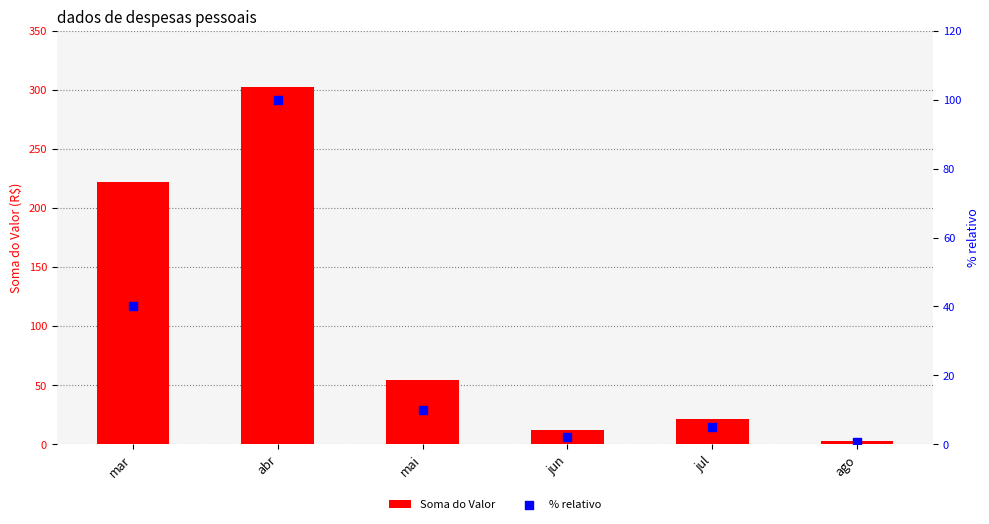

What is the total value across all series at mai?

64.0